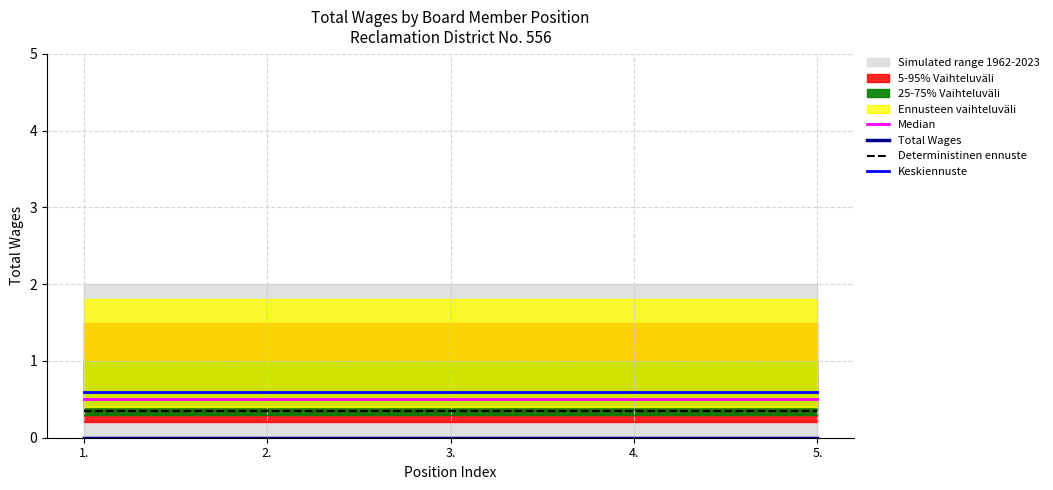

Between 1. and 2., which series saw the biggest shift?

Median